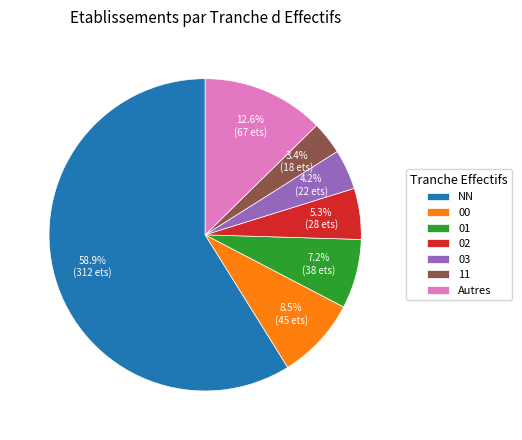

What is the smallest slice in the pie chart?

11